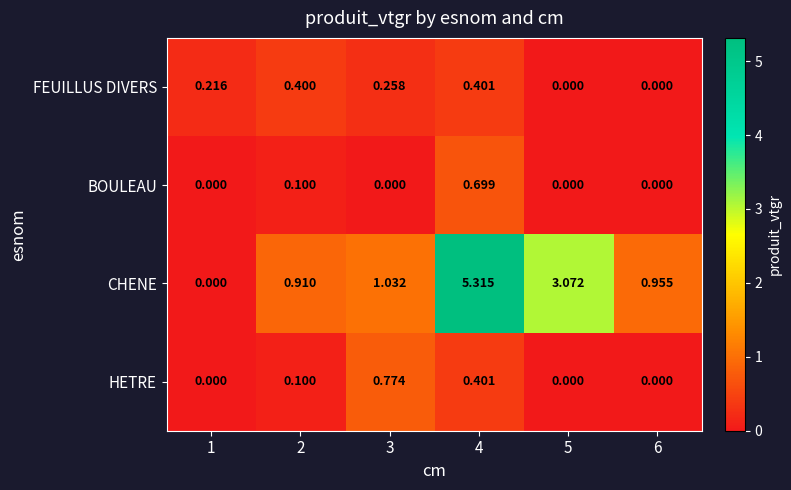

Which series has the largest total across all categories?

CHENE